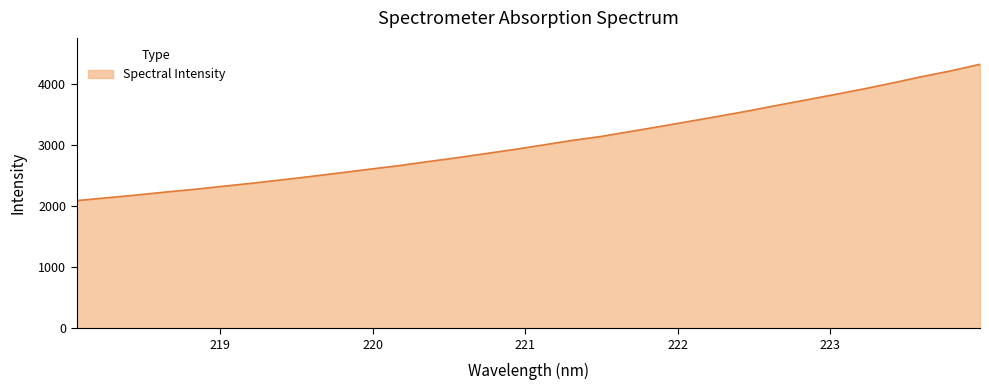

What is the minimum value shown in the chart?

2094.1